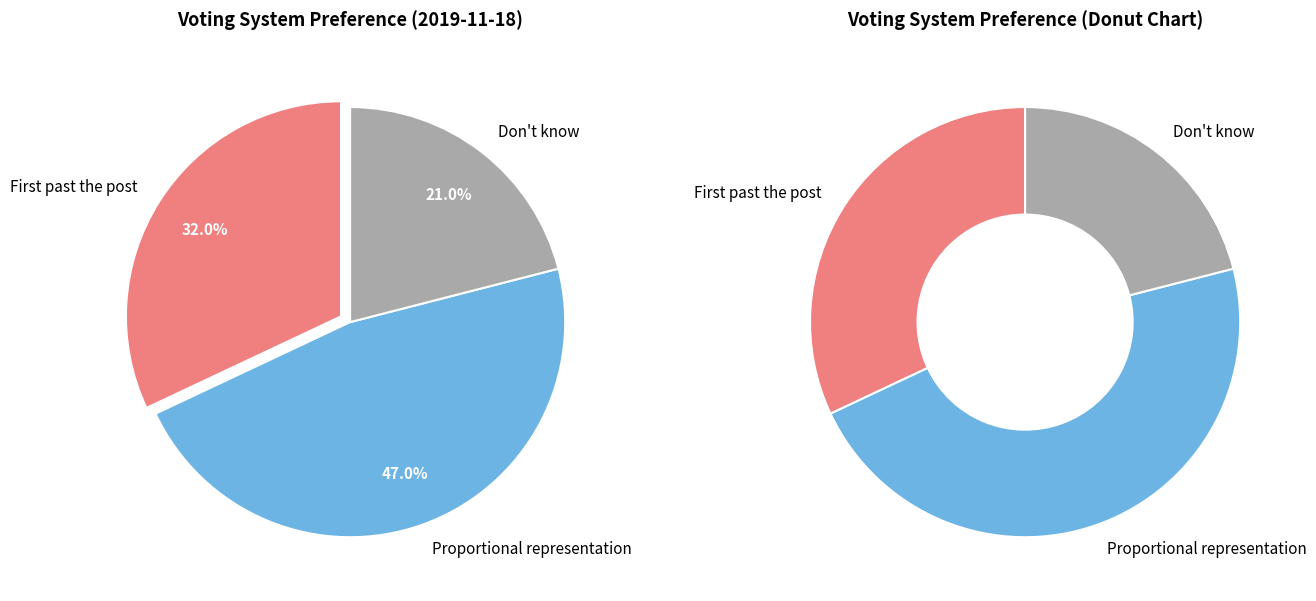

Count the number of slices in the pie.

3